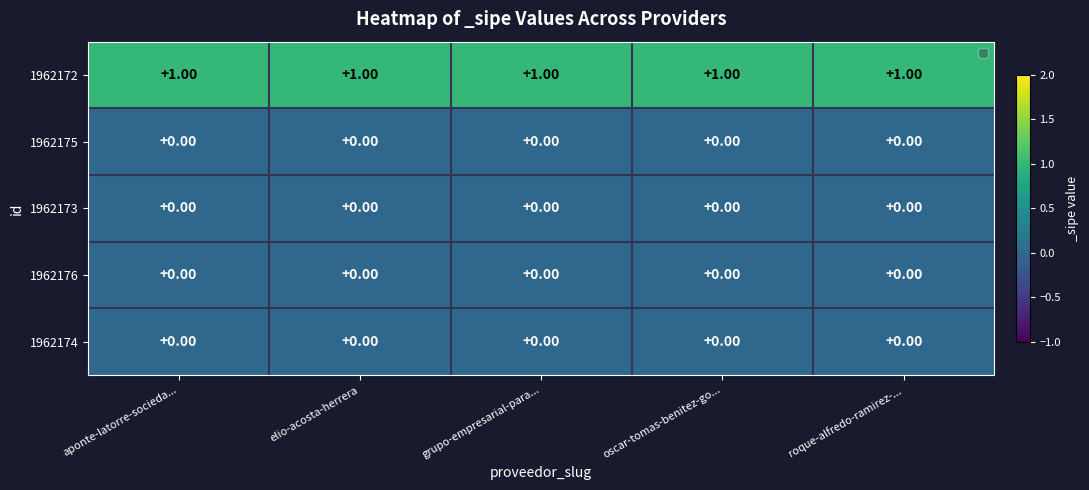

Which series has the largest total across all categories?

1962172